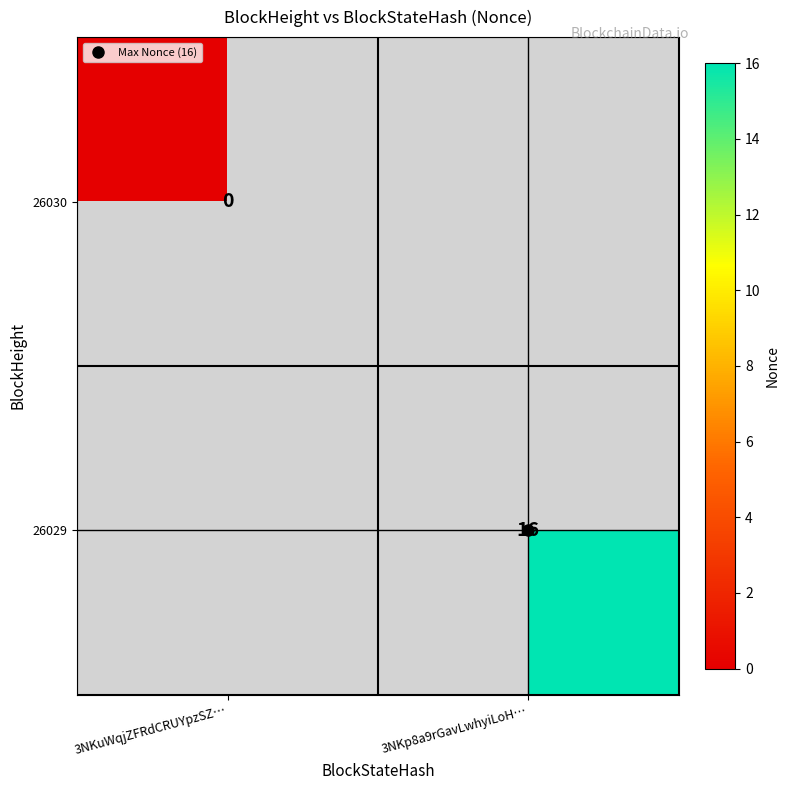

Count the number of categories in the chart.

2